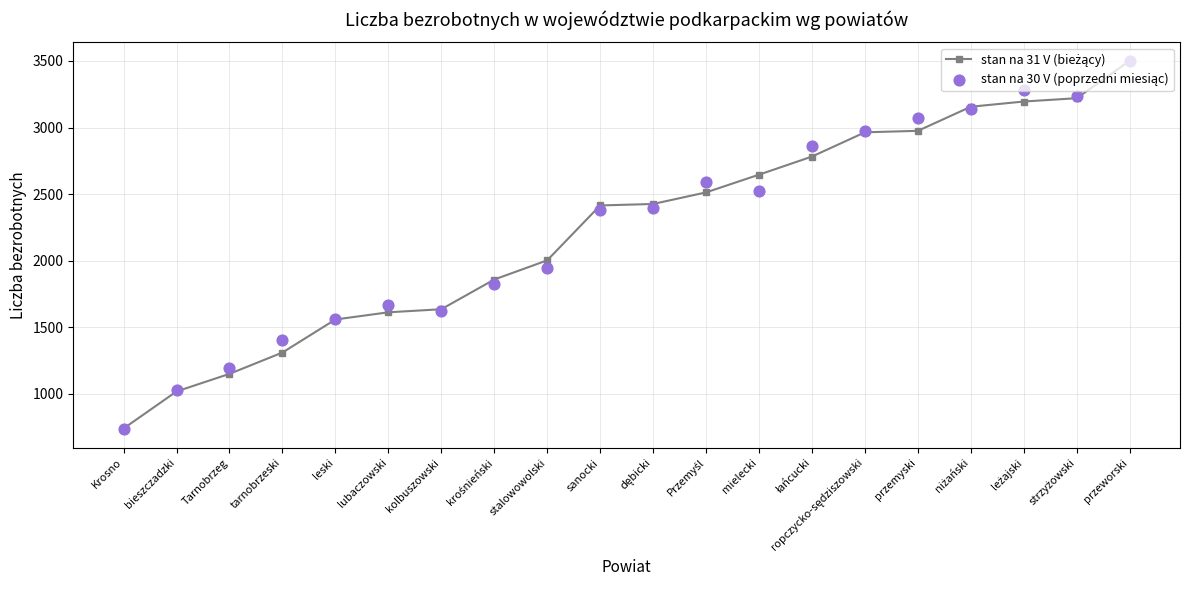

Which series contains the lowest Y value?

stan na 30 V (poprzedni miesiąc)